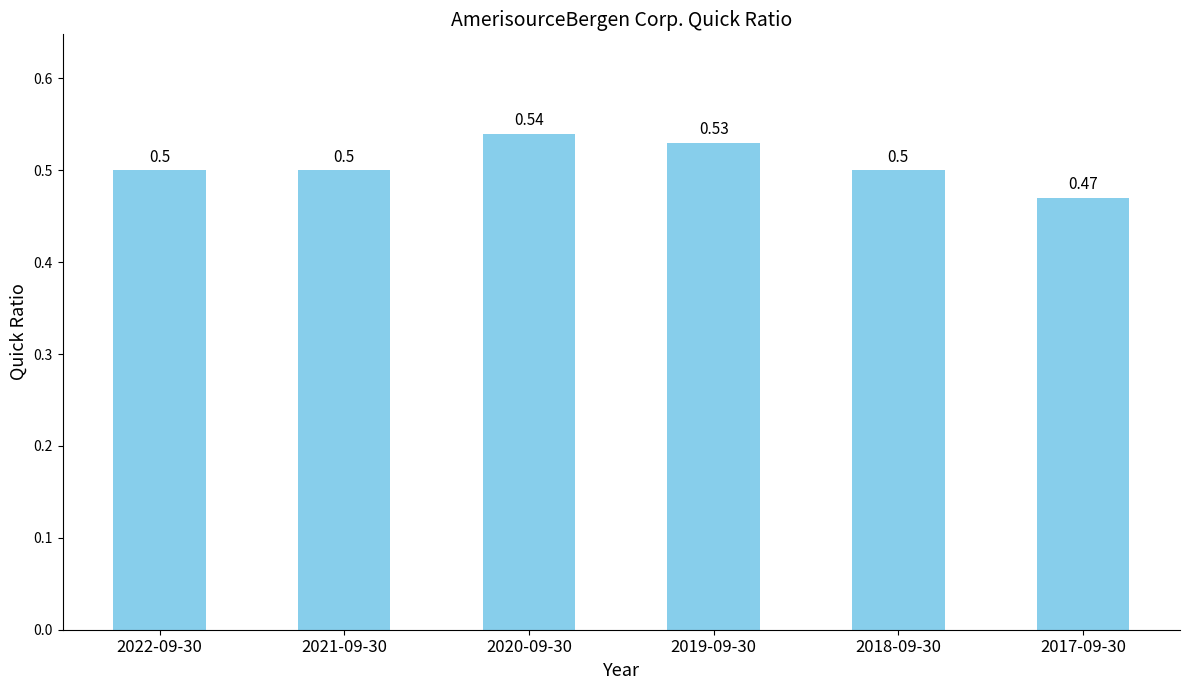

What position from the right is 2017-09-30?

1